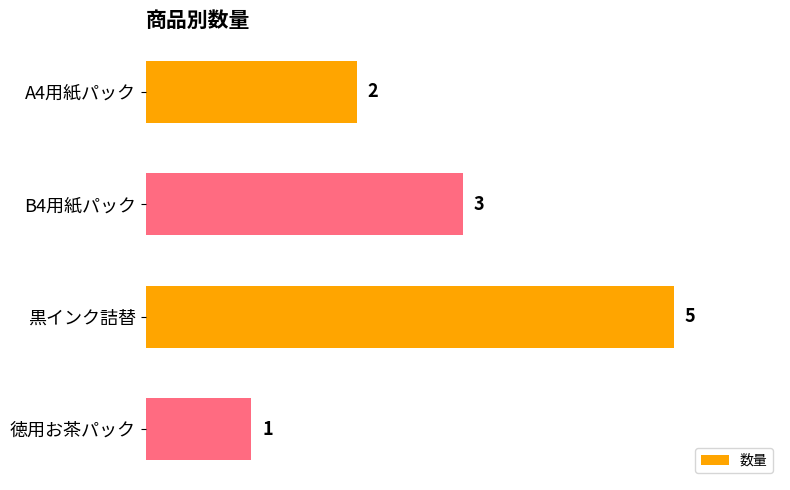

List the labels in order of value, smallest first.

徳用お茶パック, A4用紙パック, B4用紙パック, 黒インク詰替